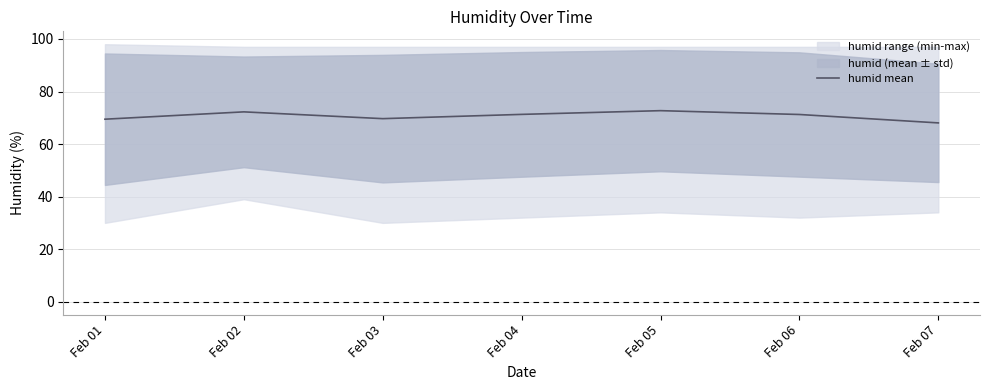

Which label corresponds to the largest value in the chart?

Feb 05